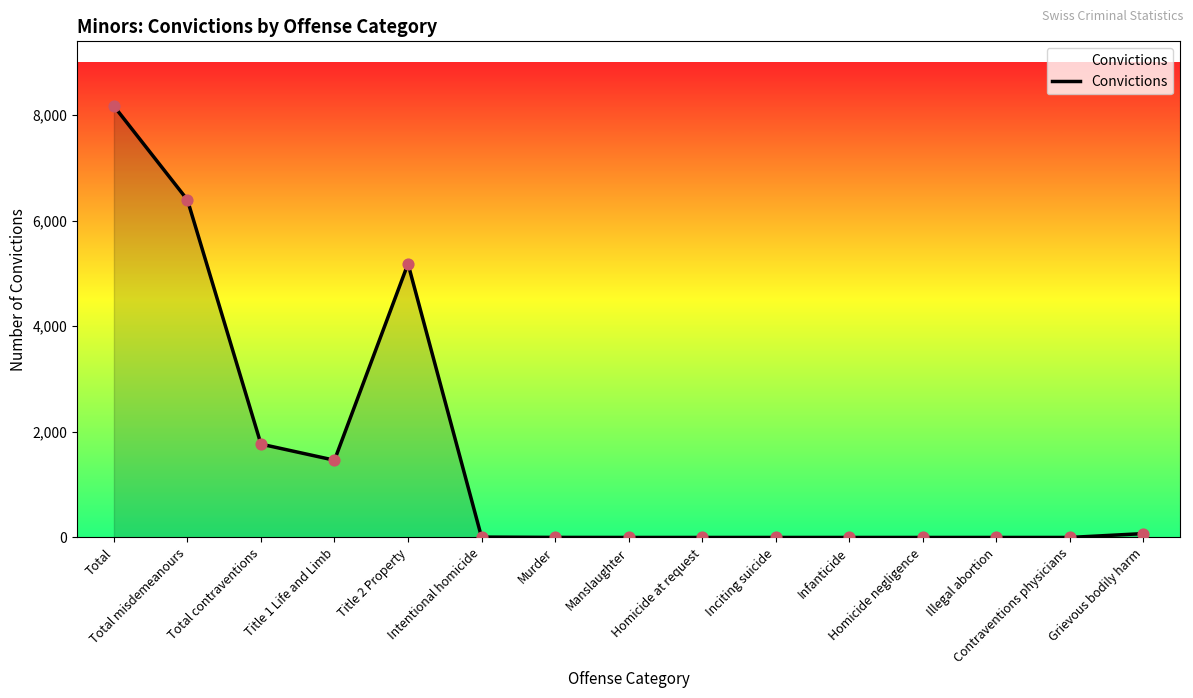

What is the change in value from Total to Infanticide?

-8171